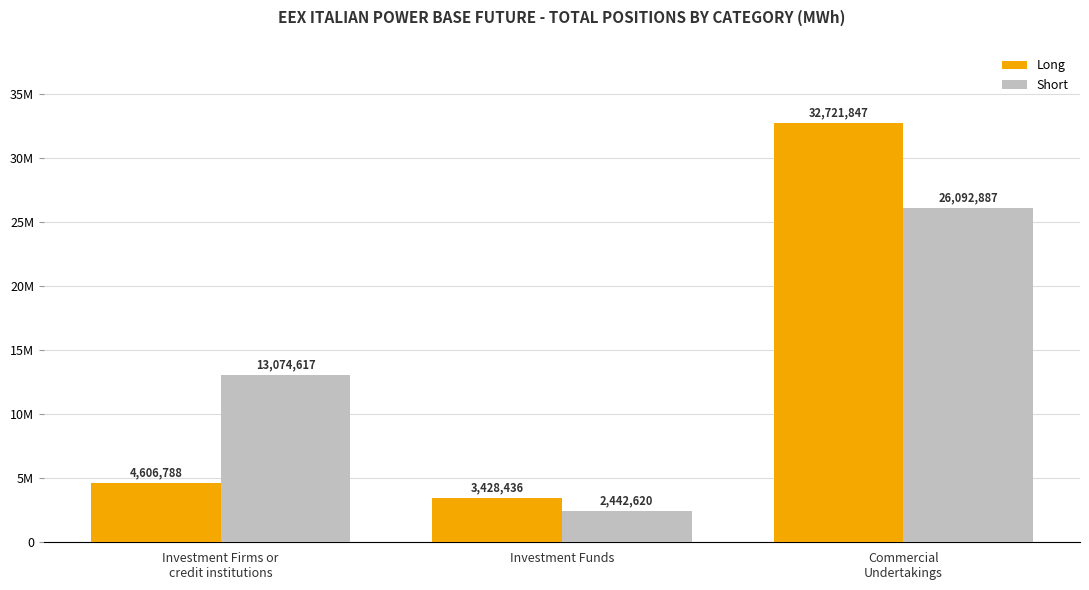

True or false: Long has a value of 4735508 at Investment Funds.

False